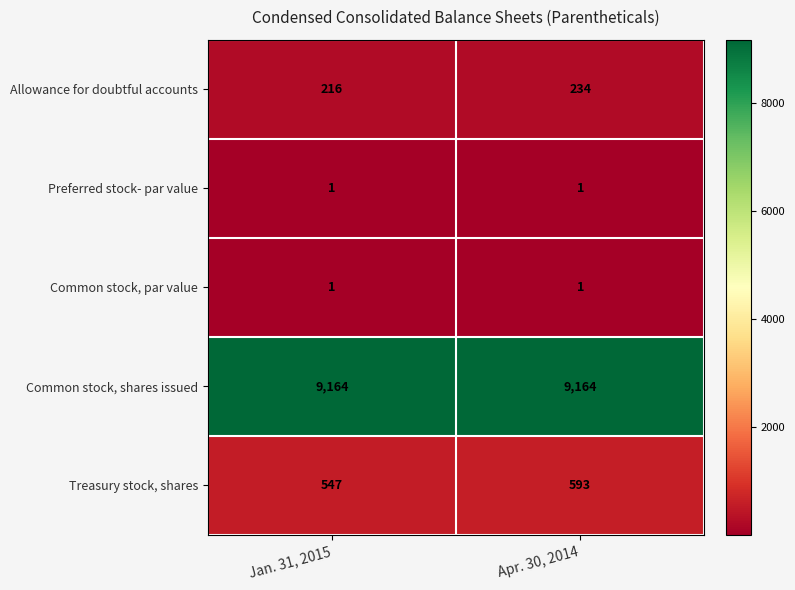

At how many categories does at least one series exceed 4849?

2